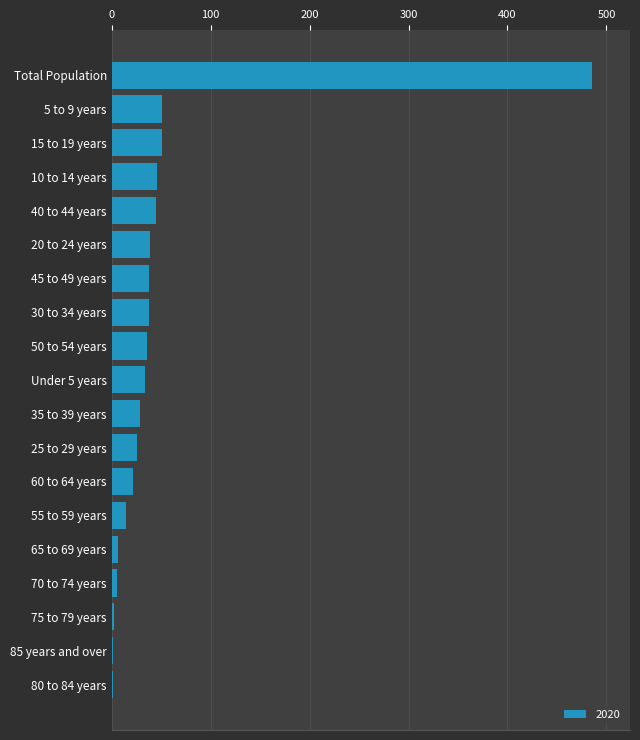

What is the sum of all values?

970